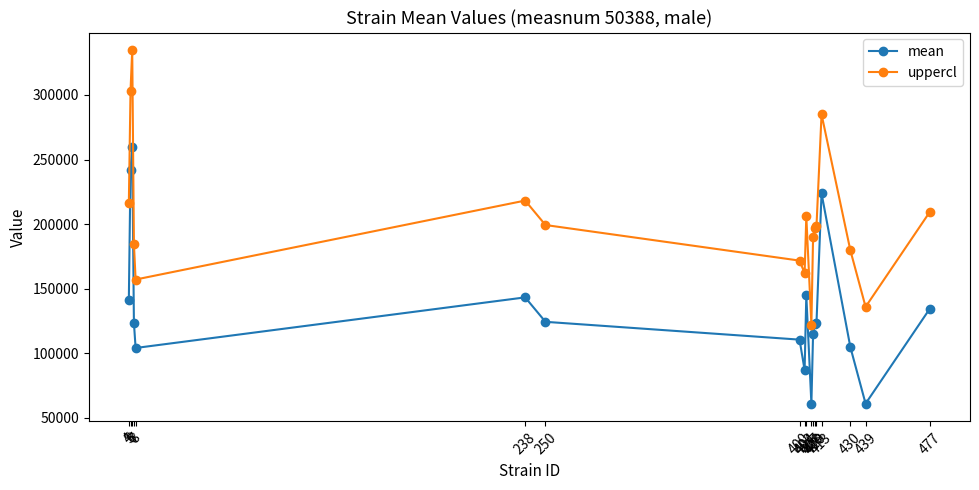

What is the total value across all series at 408?

305190.0